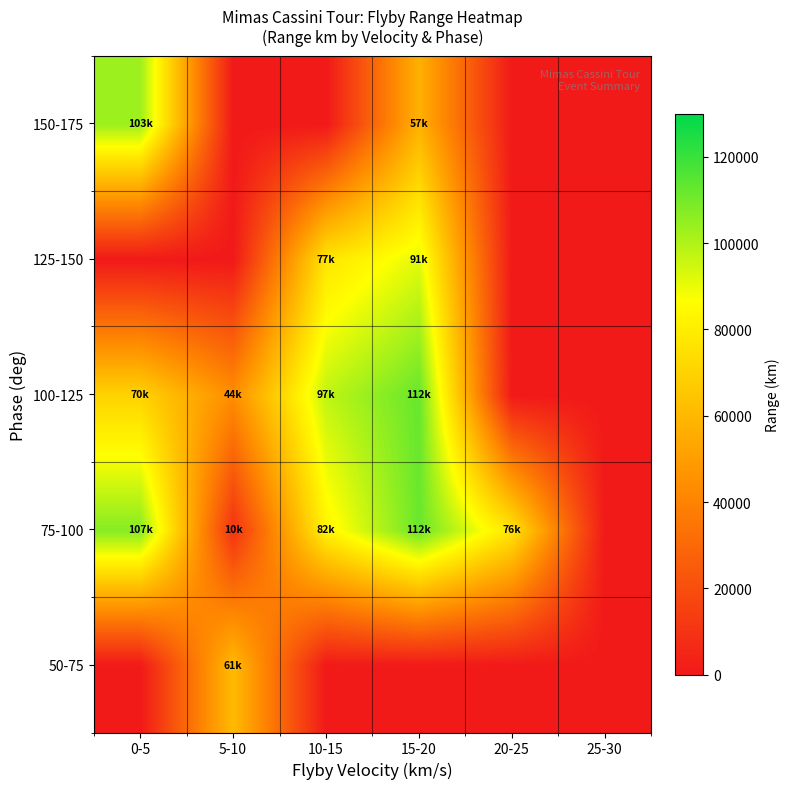

Which series changed the most between 0-5 and 20-25?

150-175